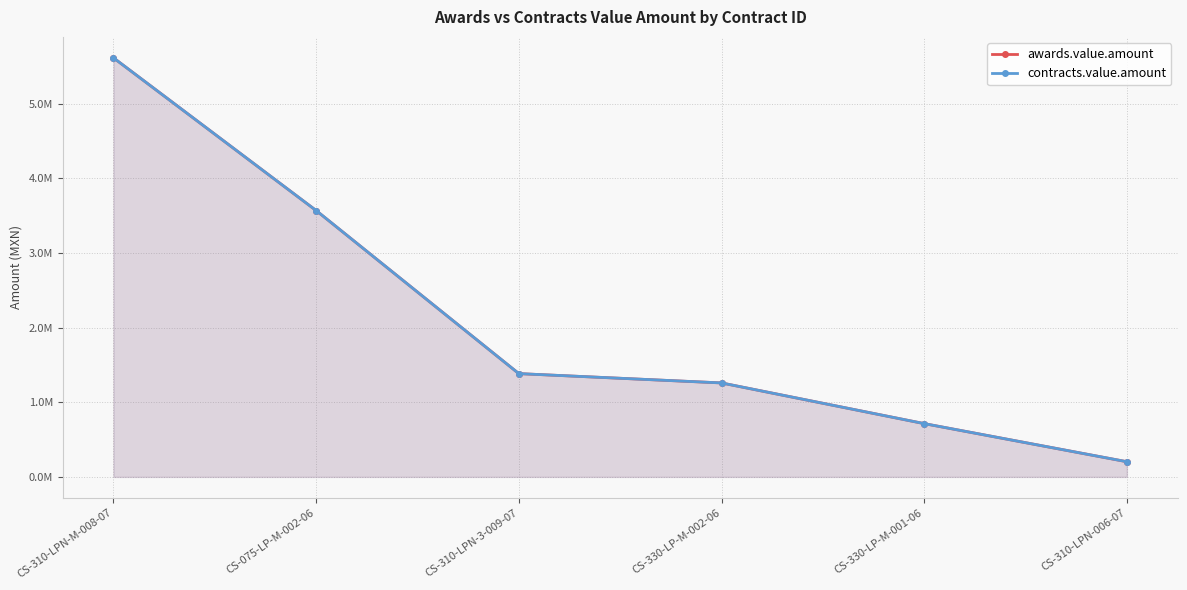

How many lines are shown in the chart?

2